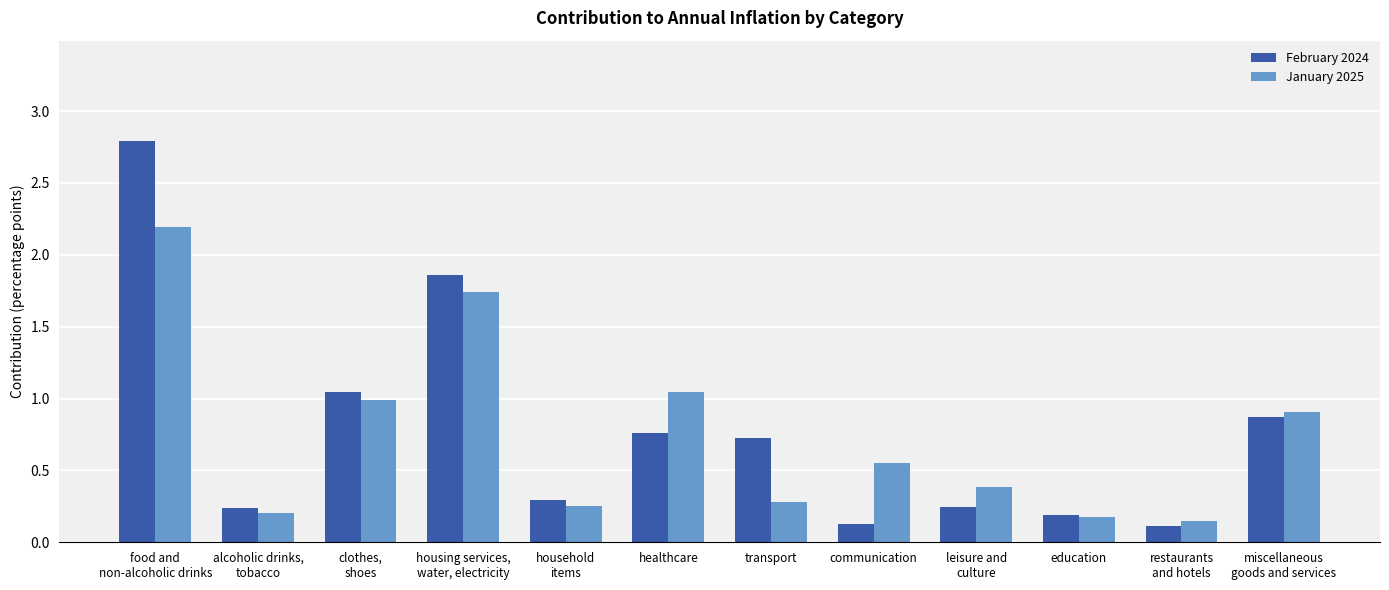

How many groups of bars are there?

12